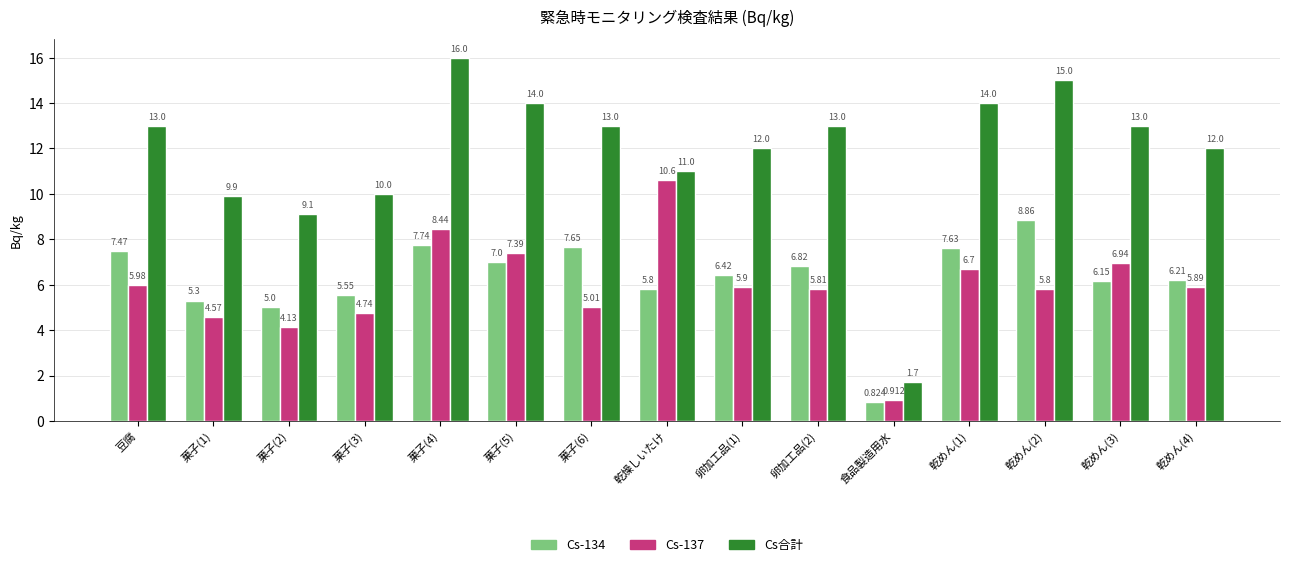

Where does the Cs-137 series first go above 5?

豆腐